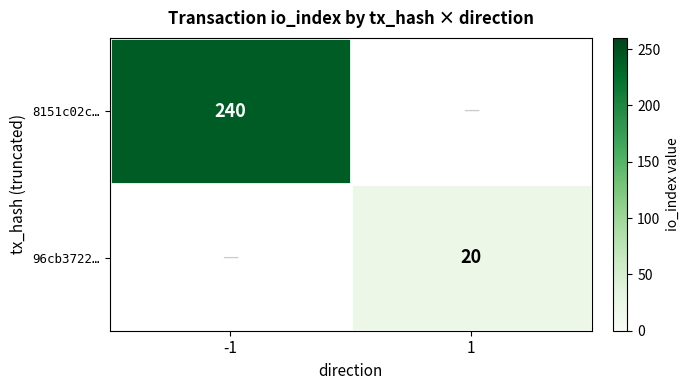

The 96cb3722… series shows 11 at 1. True or false?

False